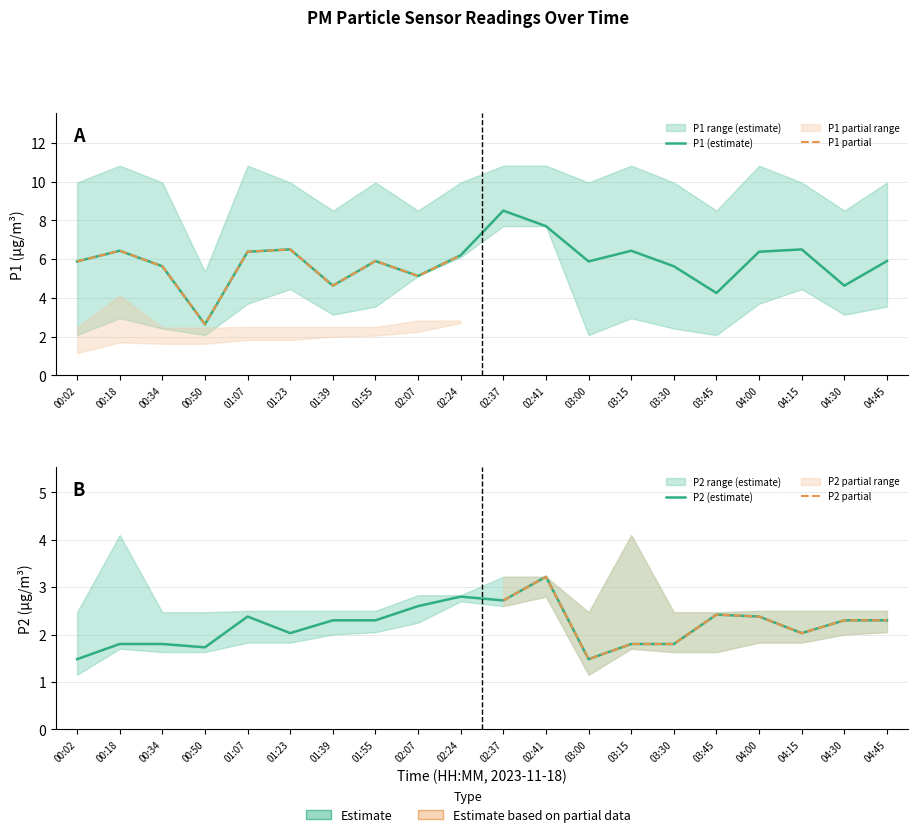

True or false: P2_upper and P1 intersect in this chart.

False